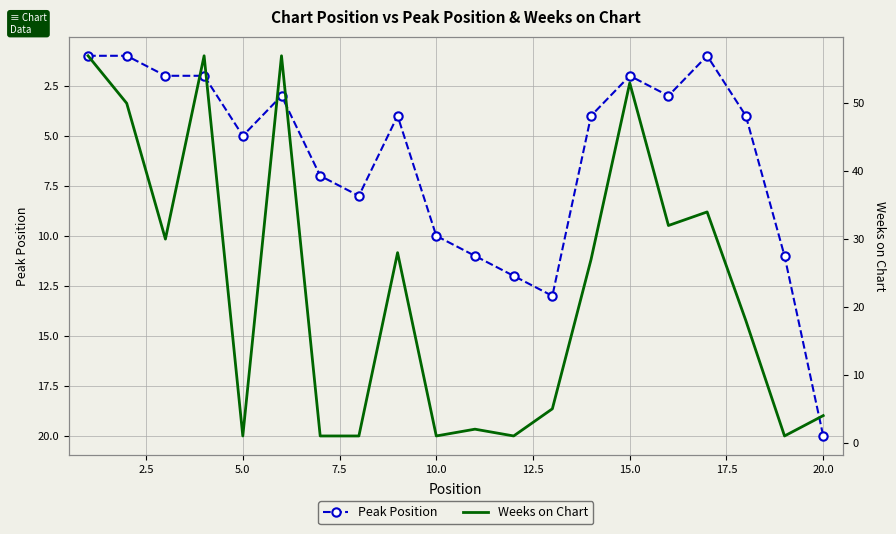

What is the difference between the maximum and second lowest values in the Peak Position series?

19